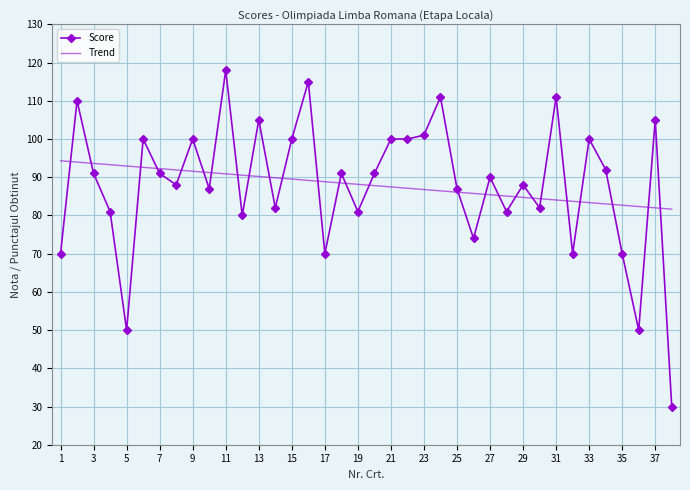

What is the maximum value shown in the chart?

118.0